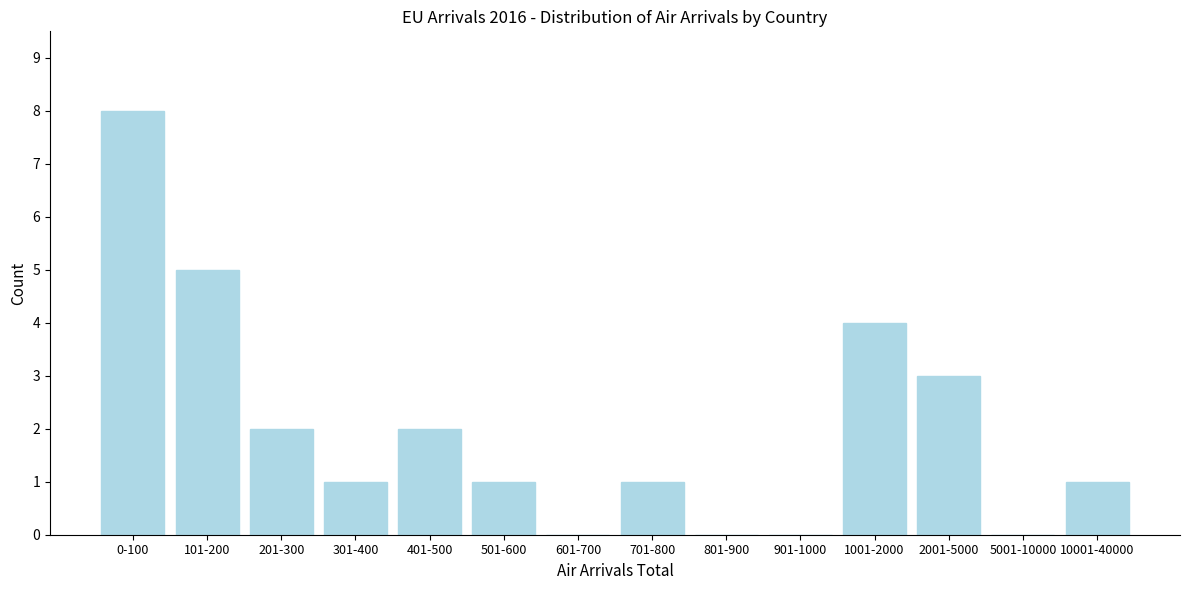

Reading right to left, what are all the values shown in this chart?

10001-40000=1	5001-10000=0	2001-5000=3	1001-2000=4	901-1000=0	801-900=0	701-800=1	601-700=0	501-600=1	401-500=2	301-400=1	201-300=2	101-200=5	0-100=8